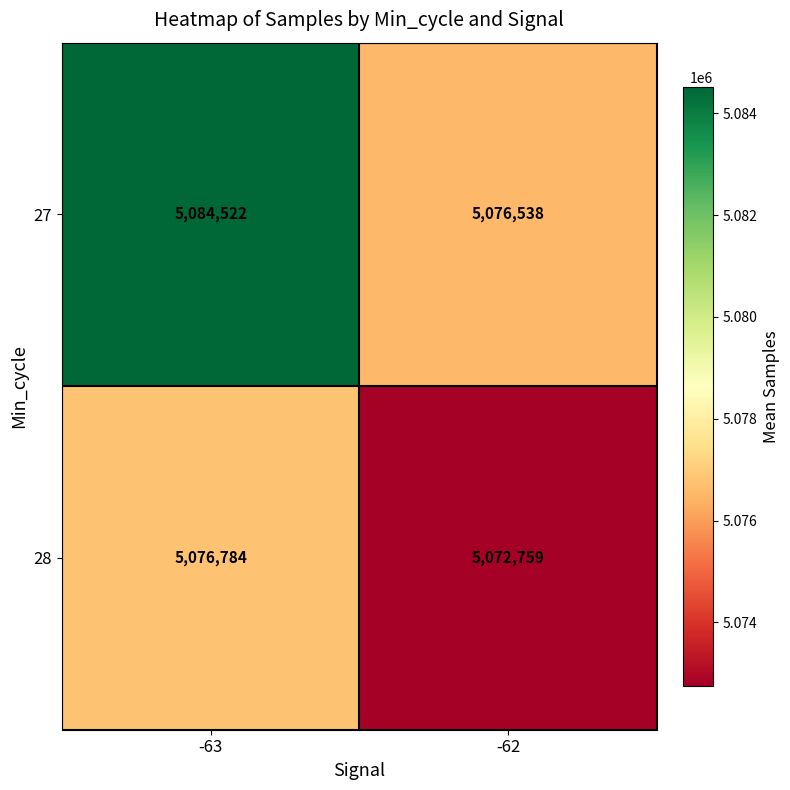

Which series has the largest total across all categories?

27